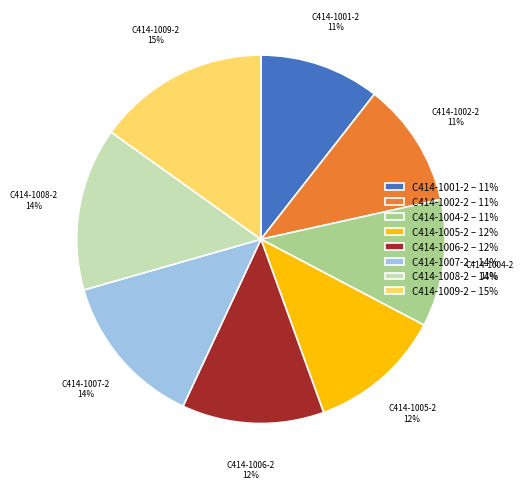

To the nearest percent, what portion does C414-1005-2 represent?

12%